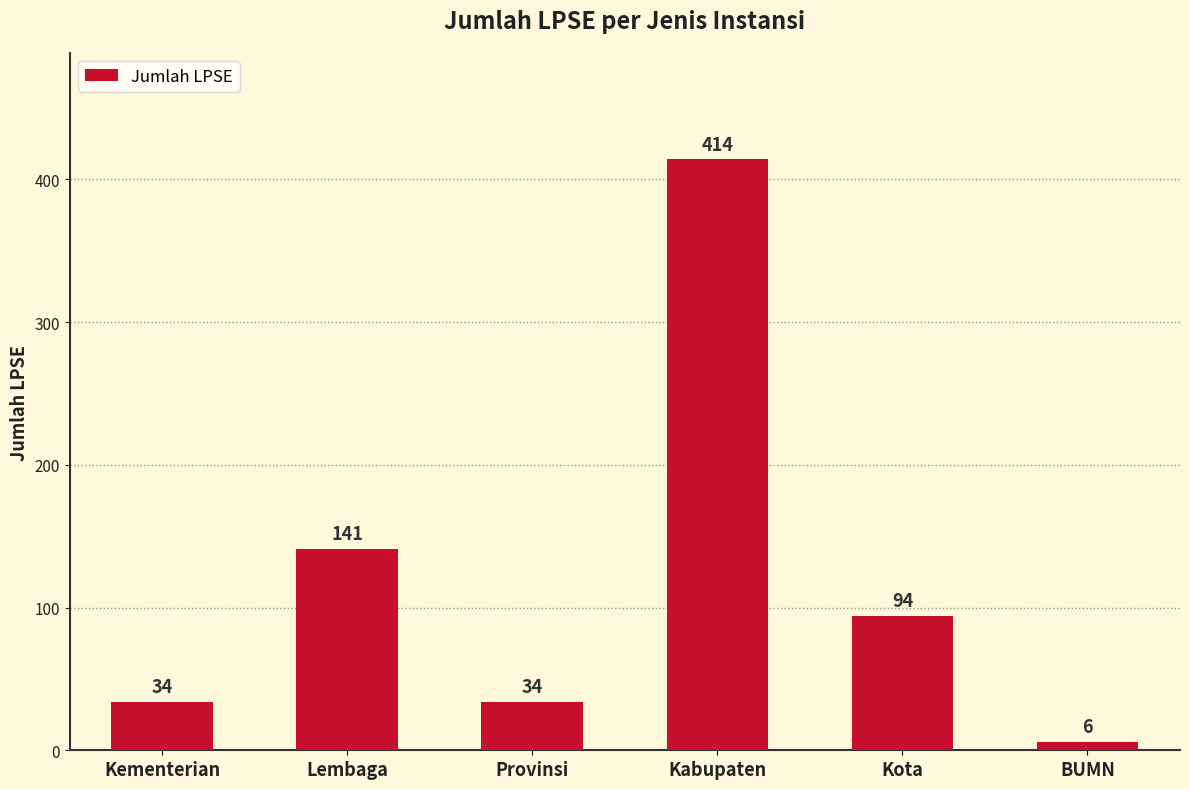

What is the sum of all values?

723